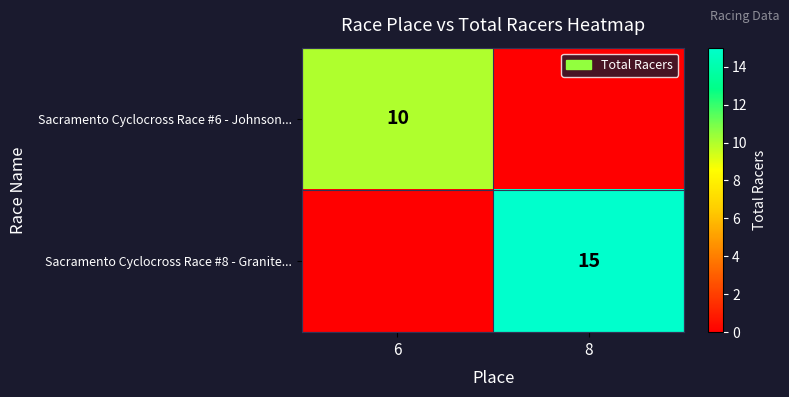

The Sacramento Cyclocross Race #8 - Granite... series shows 15 at 8. True or false?

True